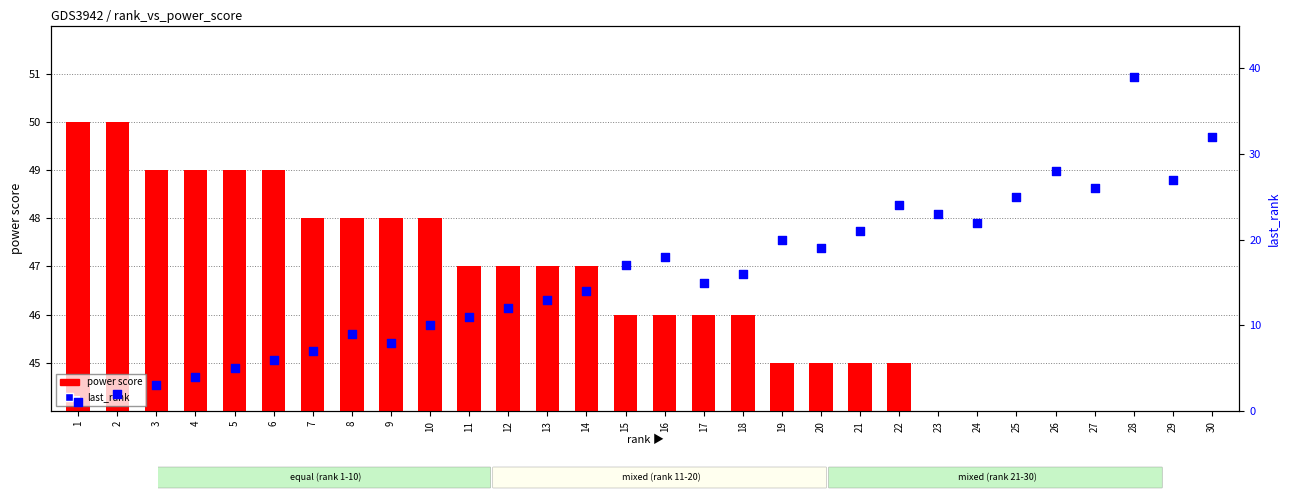

What are all the series names shown in the legend?

power score, last_rank